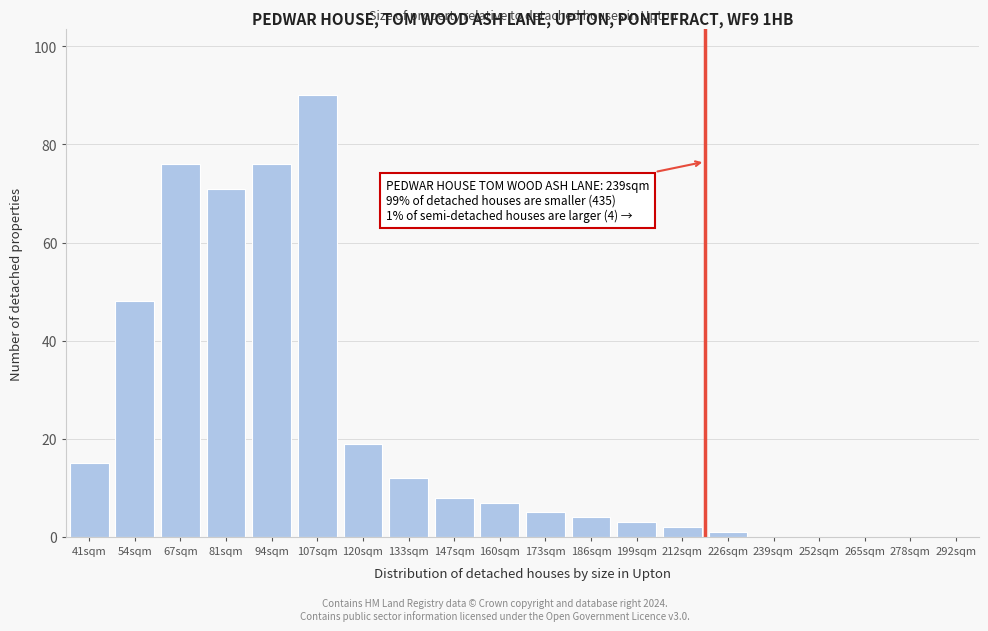

Reading left to right, list all the values displayed in this chart.

41sqm=15	54sqm=48	67sqm=76	81sqm=71	94sqm=76	107sqm=90	120sqm=19	133sqm=12	147sqm=8	160sqm=7	173sqm=5	186sqm=4	199sqm=3	212sqm=2	226sqm=1	239sqm=0	252sqm=0	265sqm=0	278sqm=0	292sqm=0